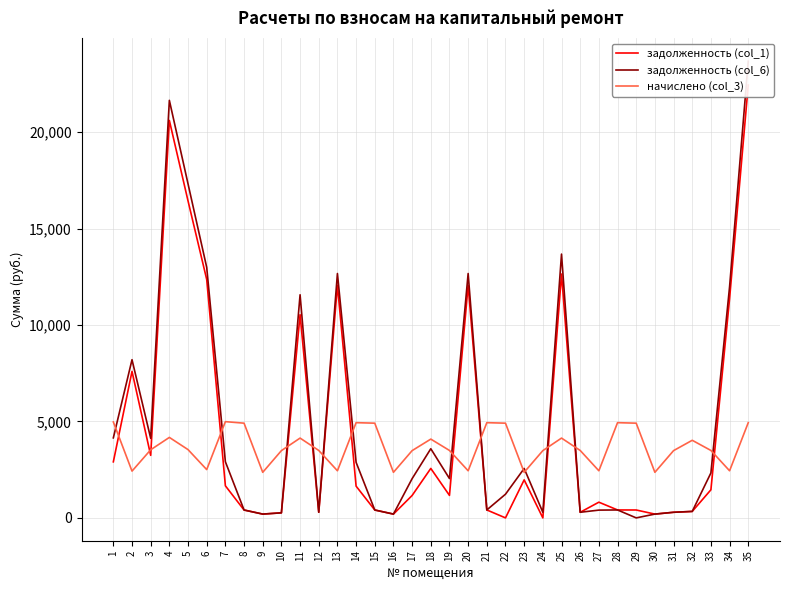

At which category does the chart reach its peak across all series?

35